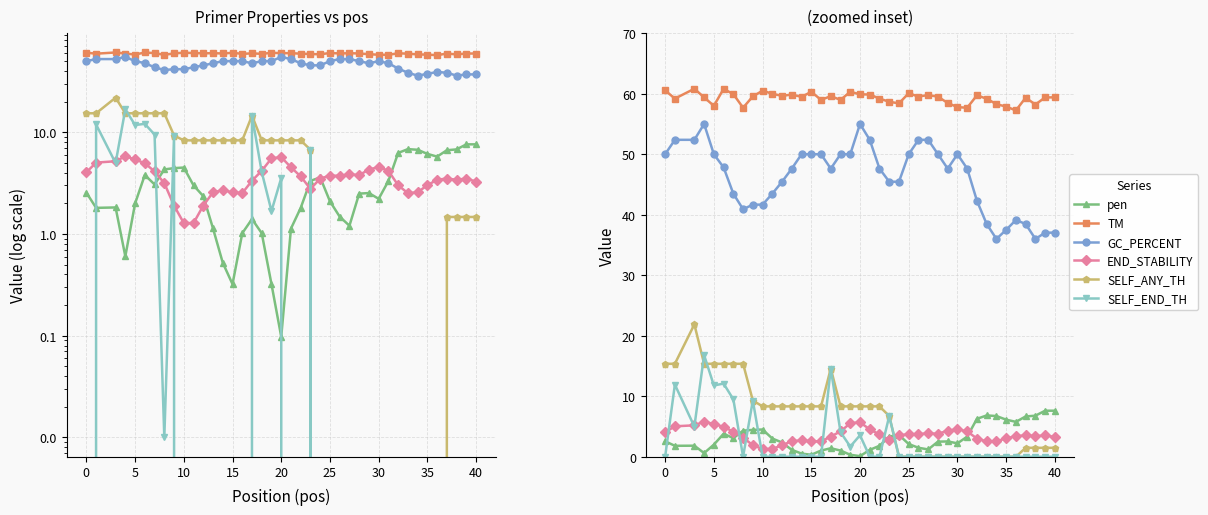

True or false: SELF_ANY_TH has more than 1 points higher than both neighbors.

True